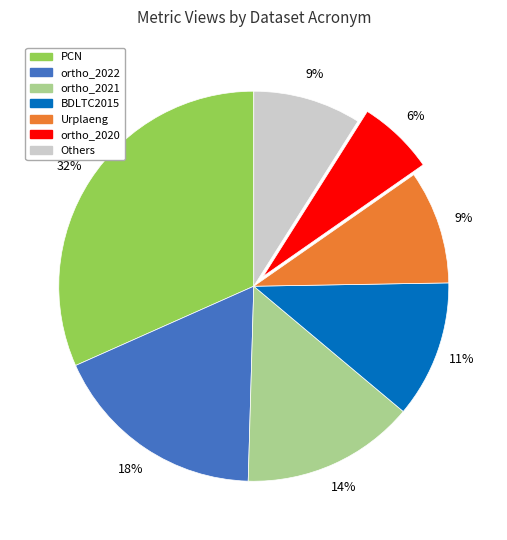

Is it true that Others is 9% of the pie?

True